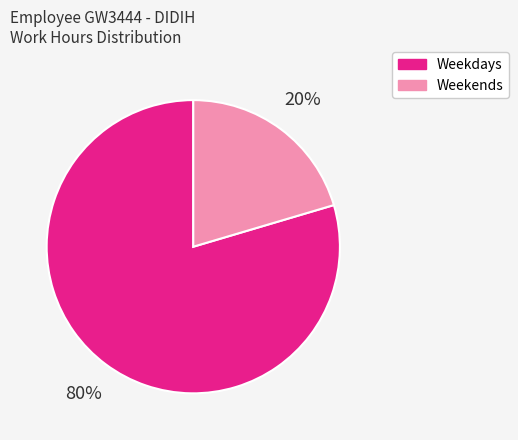

The Weekends slice represents 20% of the pie. True or false?

True